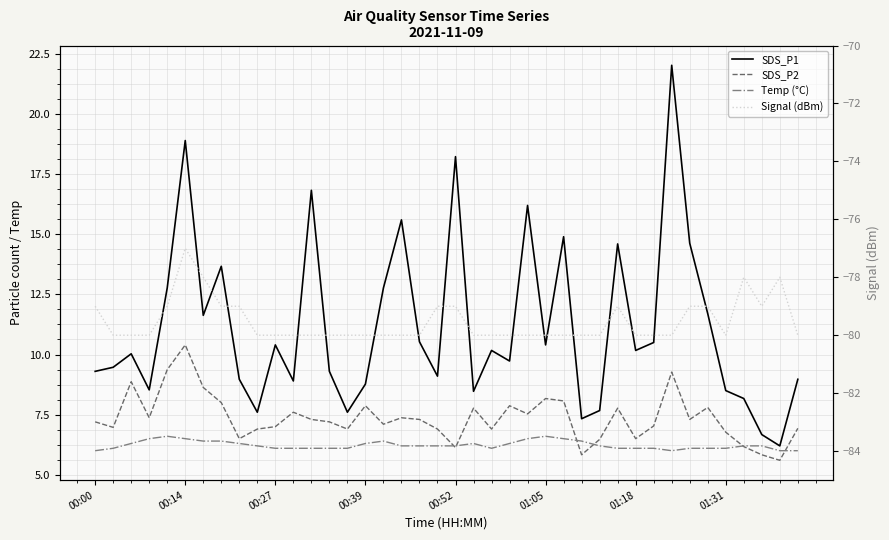

Is it true that Temp (°C) equals 6.0 at 38?

True